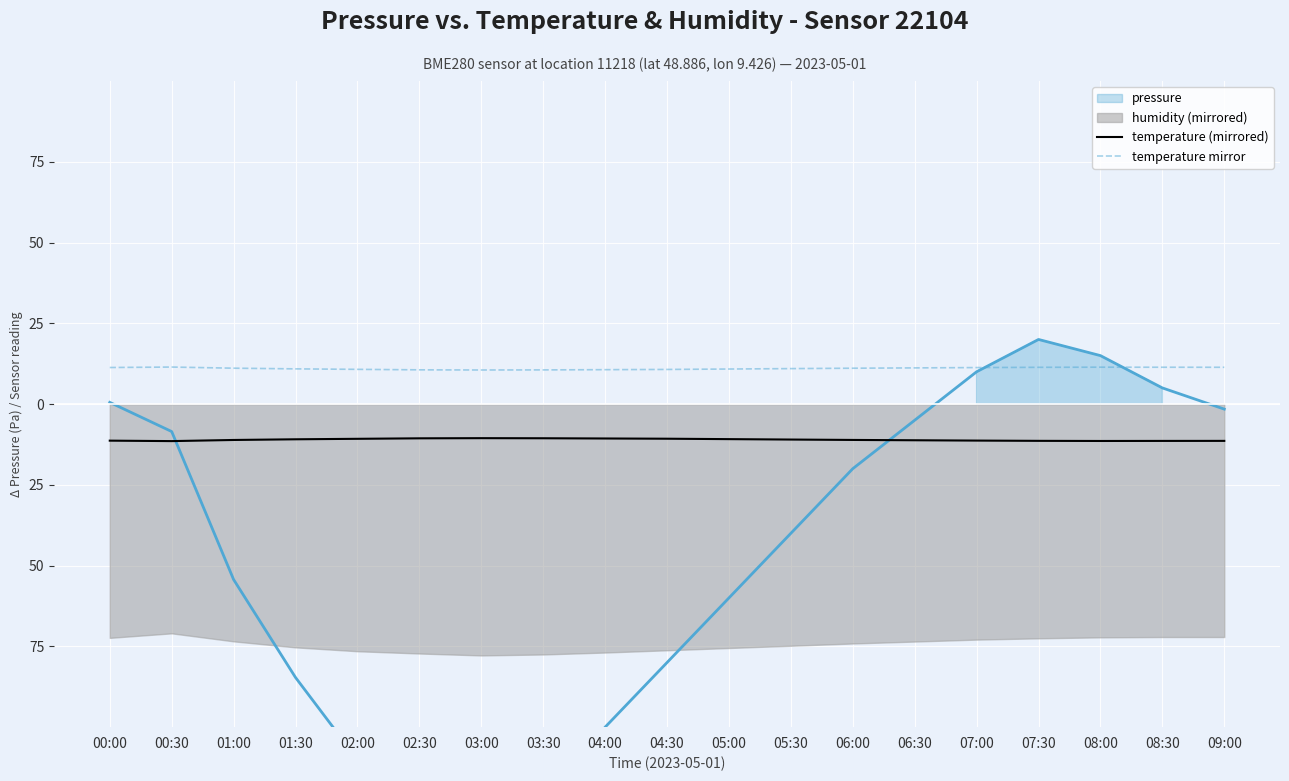

What is the label of the 3rd point from the left?

01:00